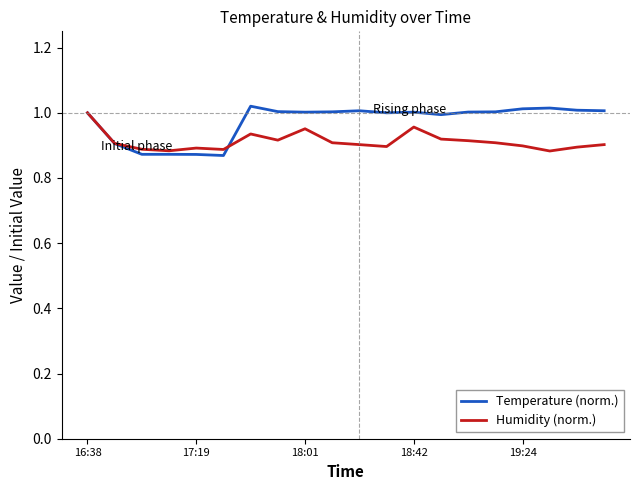

Which series has the largest total across all categories?

Temperature (norm.)